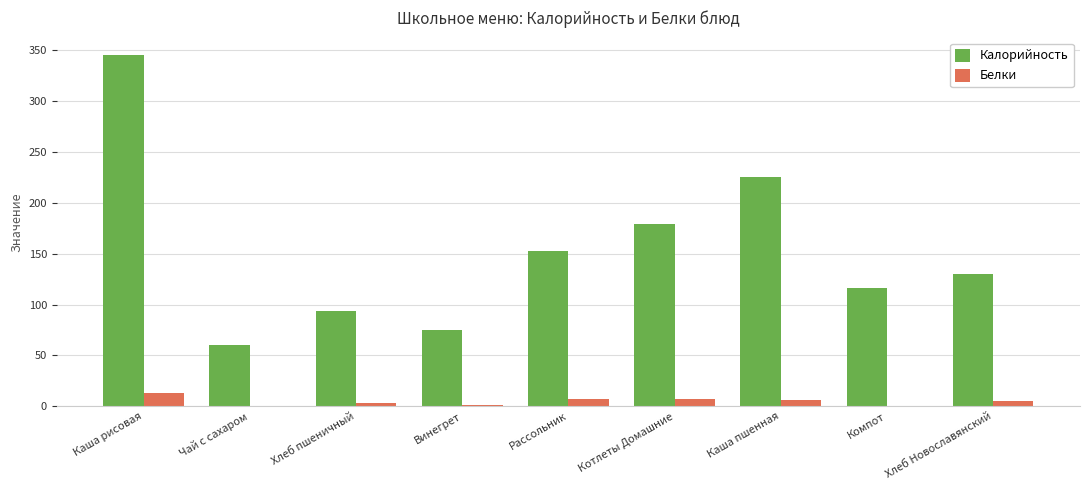

At which category does the chart reach its peak across all series?

Каша рисовая